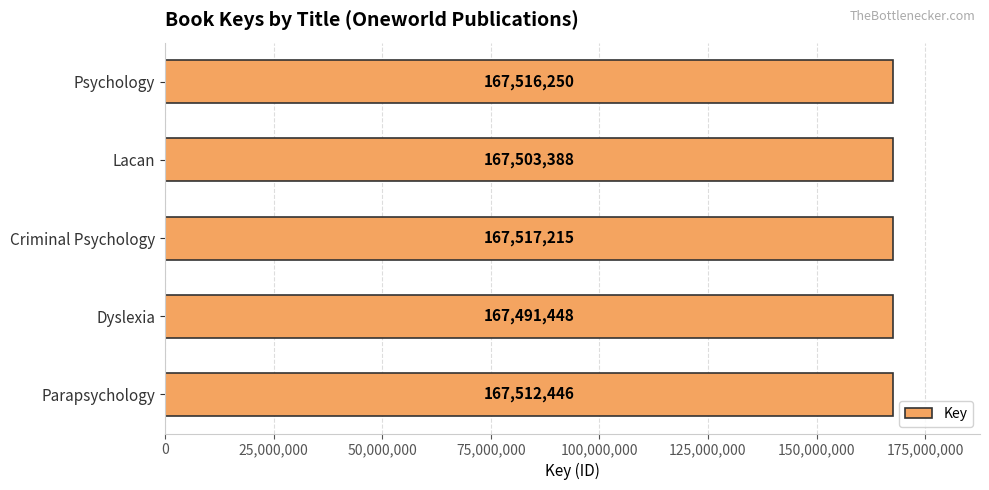

Between Parapsychology and Lacan, which is larger?

Parapsychology